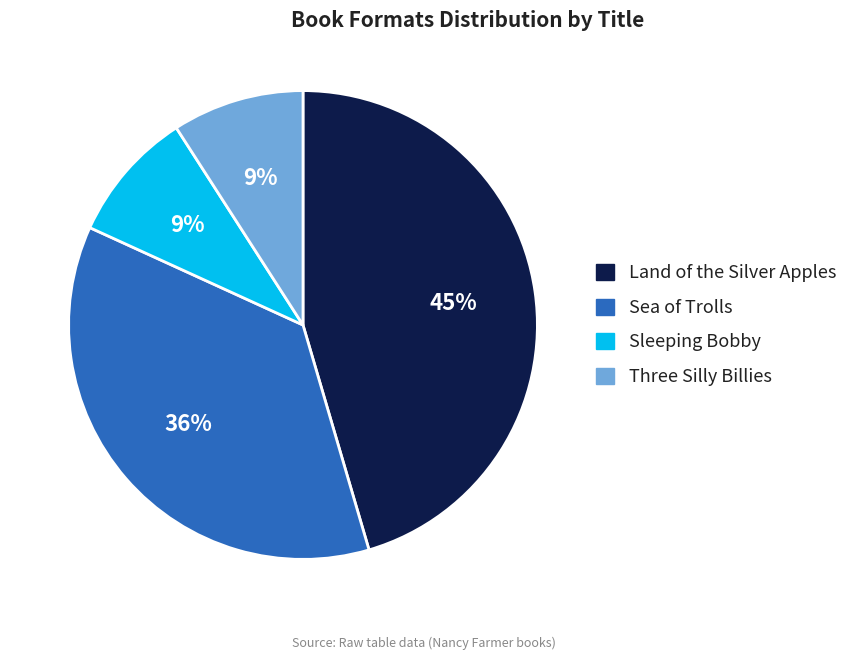

To the nearest percent, what is the average slice percentage?

25%